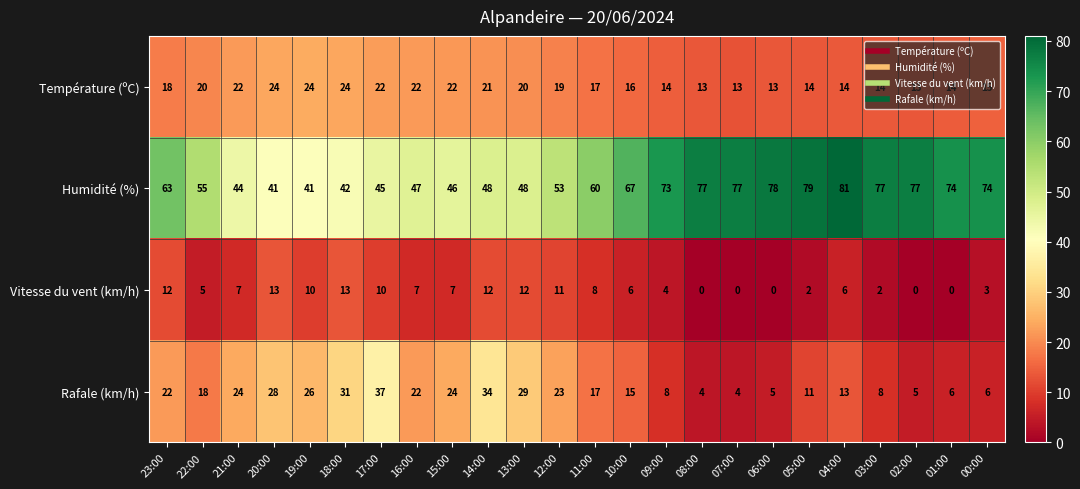

Is it true that Vitesse du vent (km/h) equals 13 at 20:00?

True